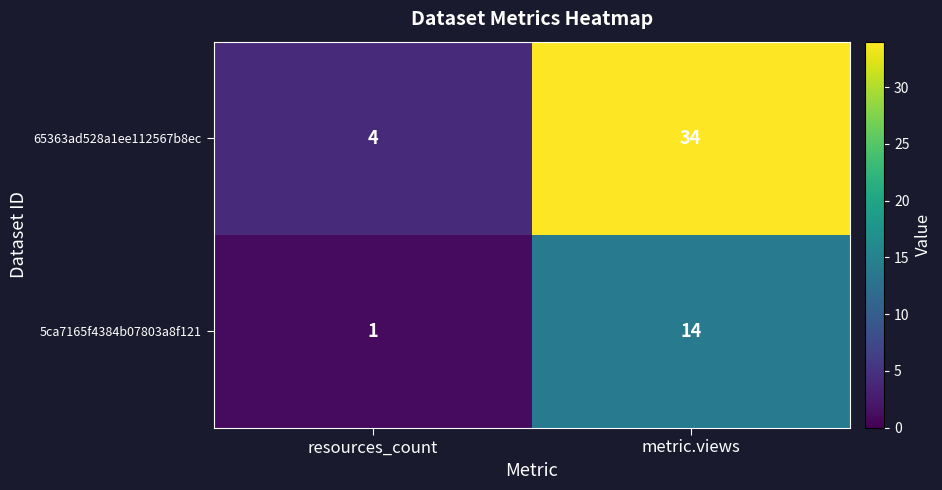

Which category has the highest value across all series?

metric.views